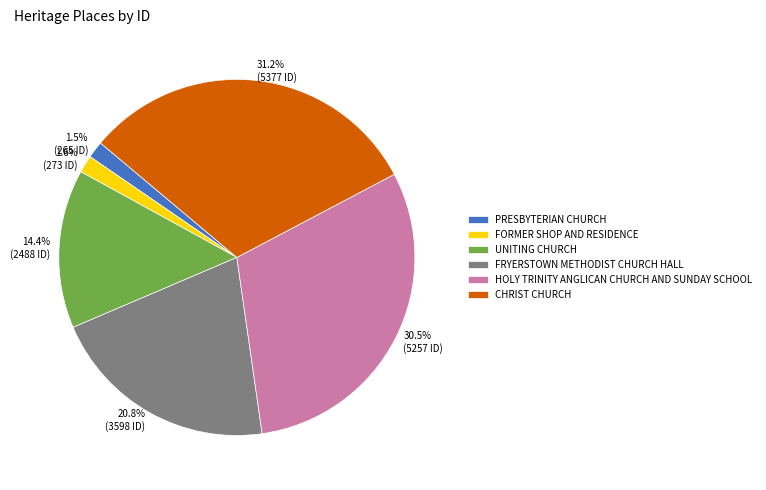

Is CHRIST CHURCH the majority of the pie?

No